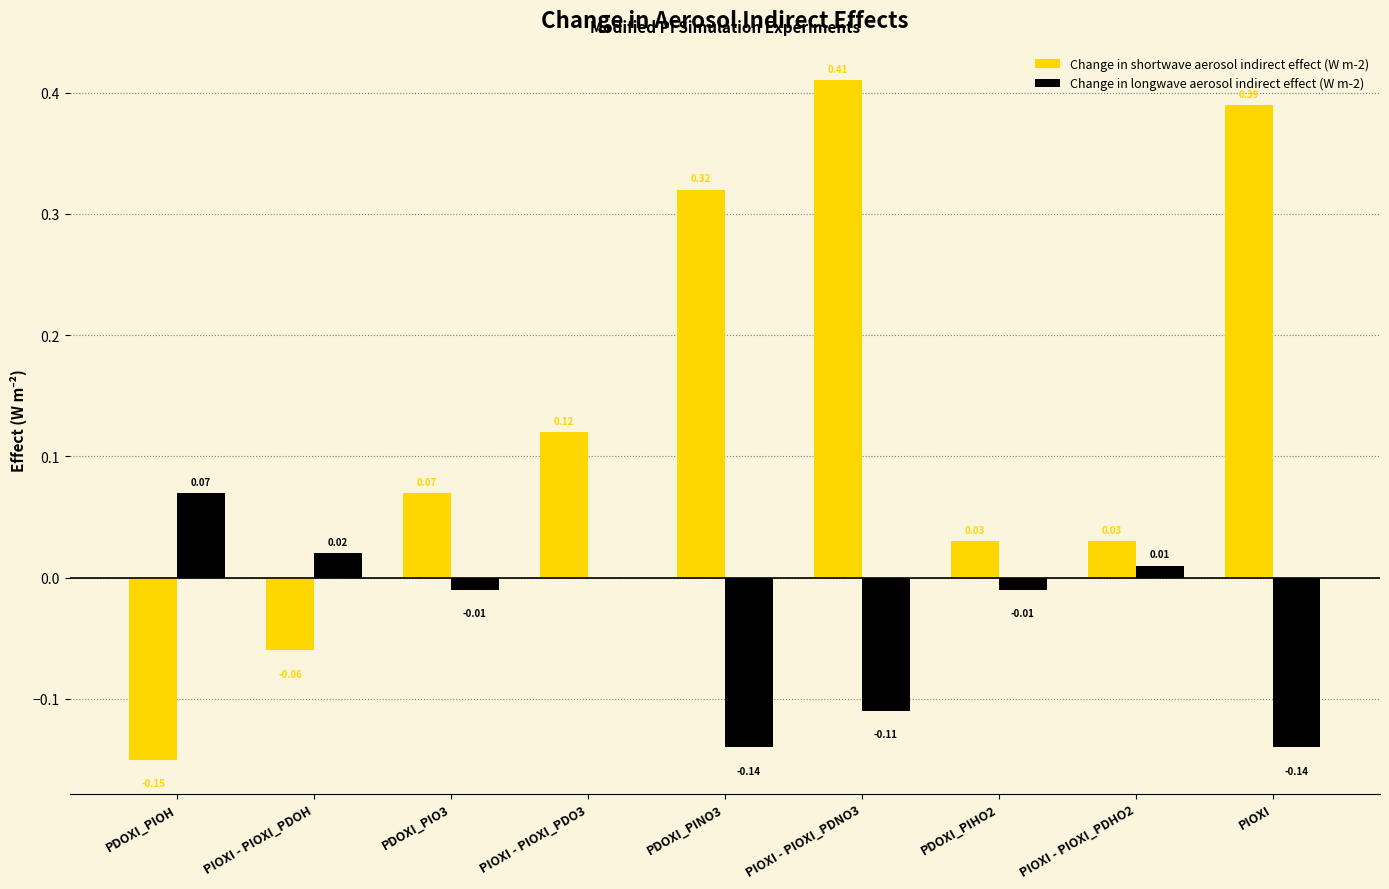

Which category has the highest value in the Change in longwave aerosol indirect effect (W m-2) series?

PDOXI_PIOH